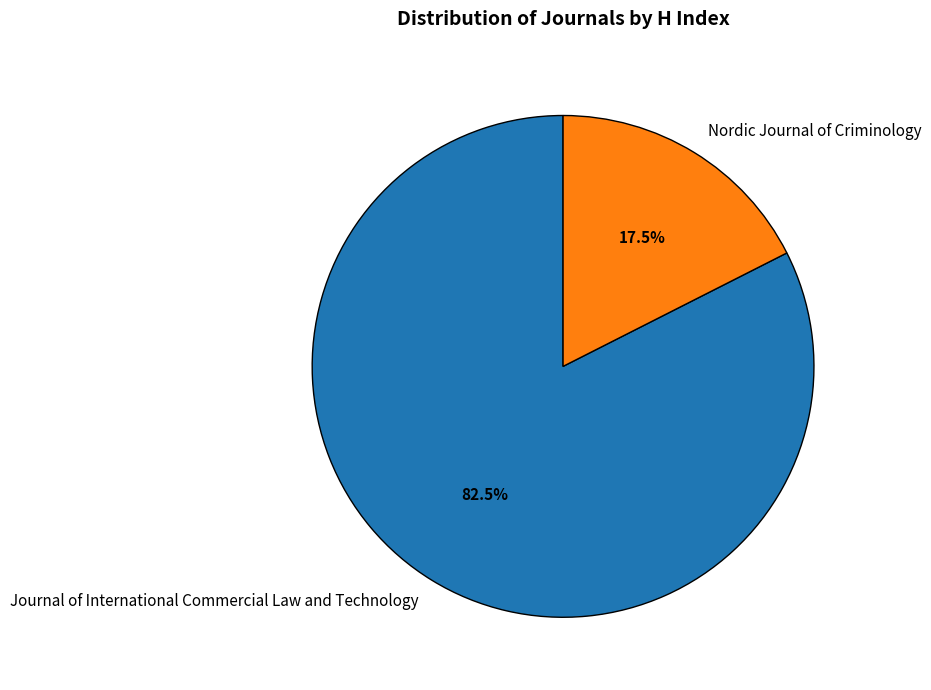

To the nearest percent, what is the difference between the Nordic Journal of Criminology and Journal of International Commercial Law and Technology slice percentages?

65%